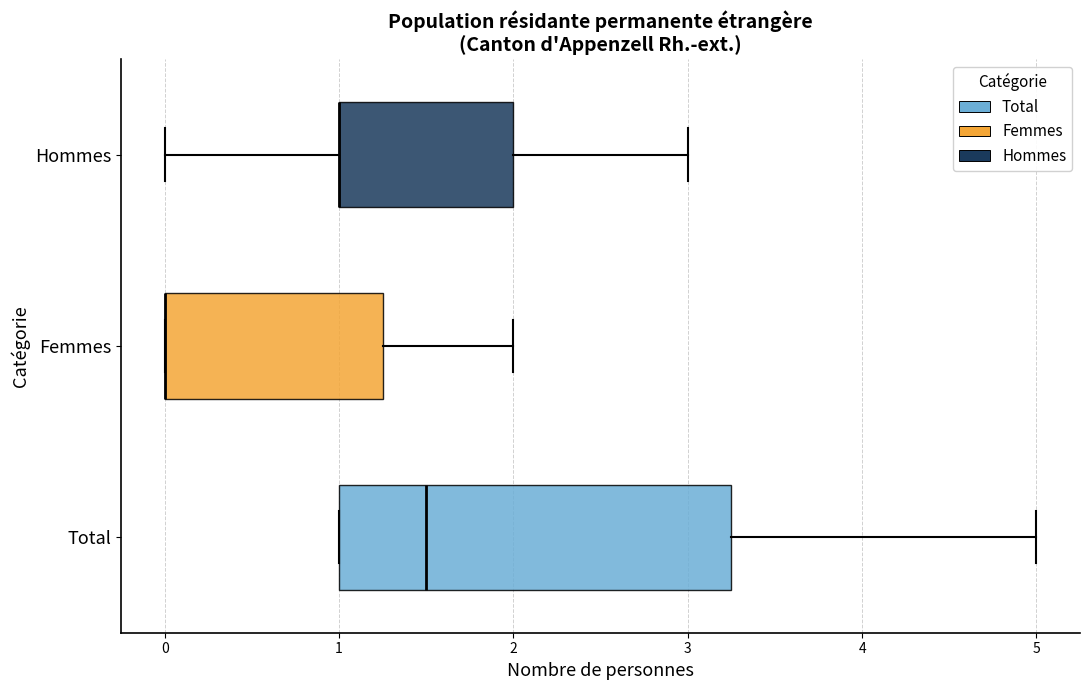

Reading bottom to top, transcribe this box plot: for each box, give where its median line is, the range the box spans, and where its two whiskers end, as read against the x-axis. The values are not printed on the chart, so give them approximately, as read against the axis.

Total: median 1.5, box 1.0 to 3.3, whiskers 1.0 to 5.0
Femmes: median 0.0 (drawn on the box's left edge), box 0.0 to 1.3, whiskers 0.0 to 2.0
Hommes: median 1.0 (drawn on the box's left edge), box 1.0 to 2.0, whiskers 0.0 to 3.0